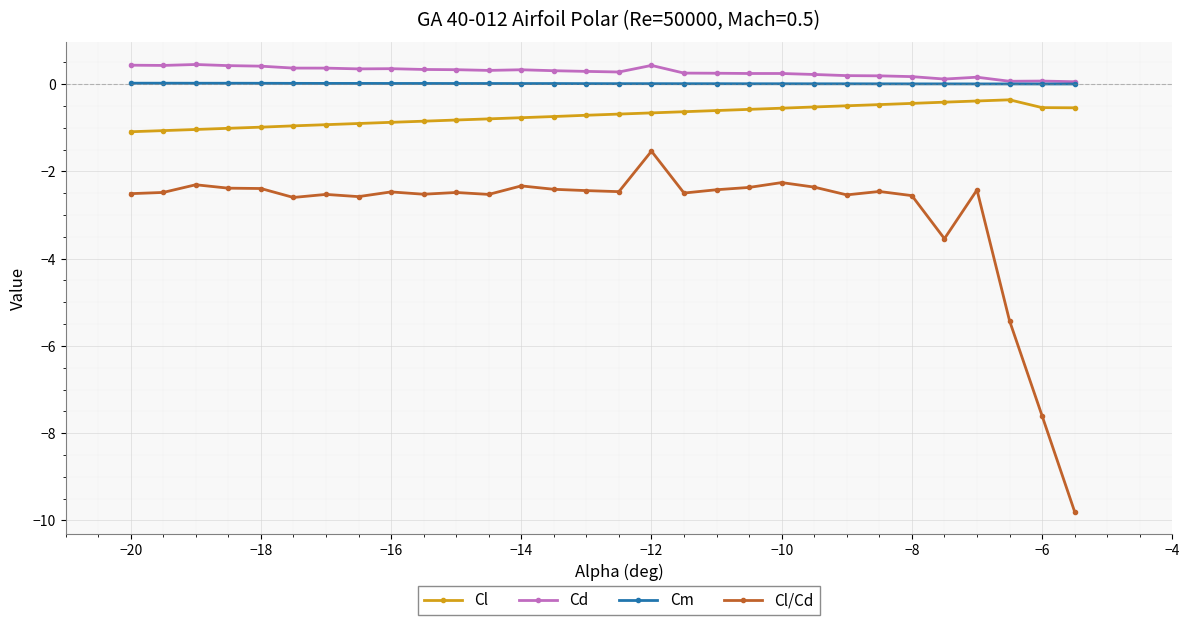

True or false: Cd has more than 0 points higher than both neighbors.

True